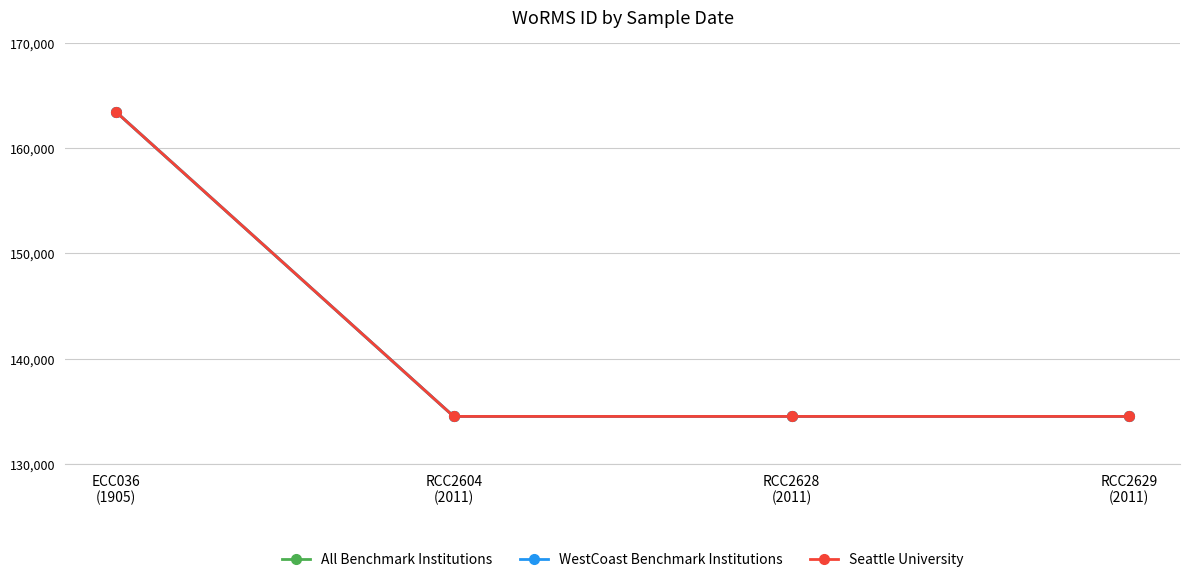

What is the minimum value for WestCoast Benchmark Institutions?

134526